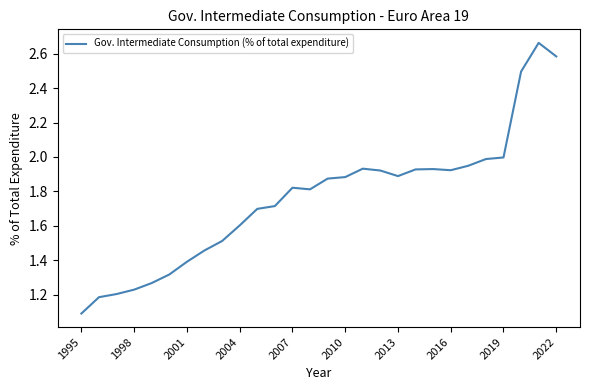

What is the smallest value displayed?

1.1